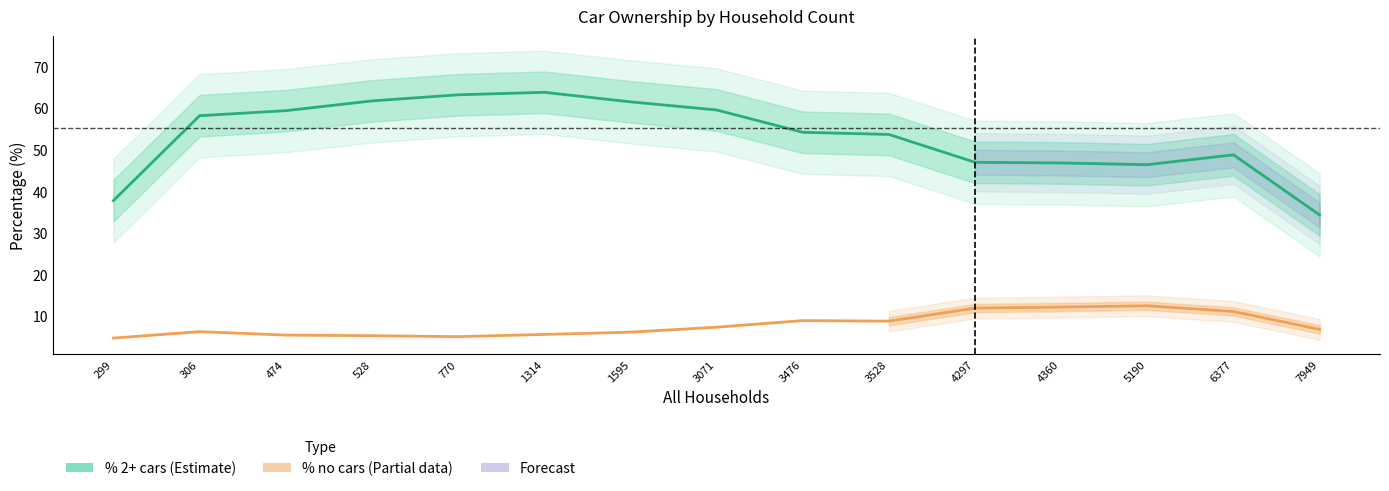

What is the difference between the highest and lowest values at 1595?

55.3